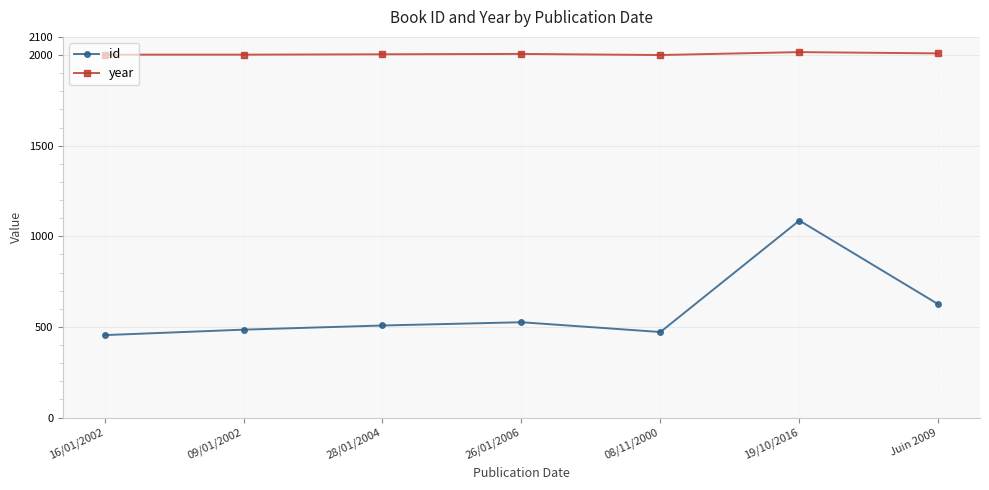

What is the difference between the maximum and minimum values in the year series?

16